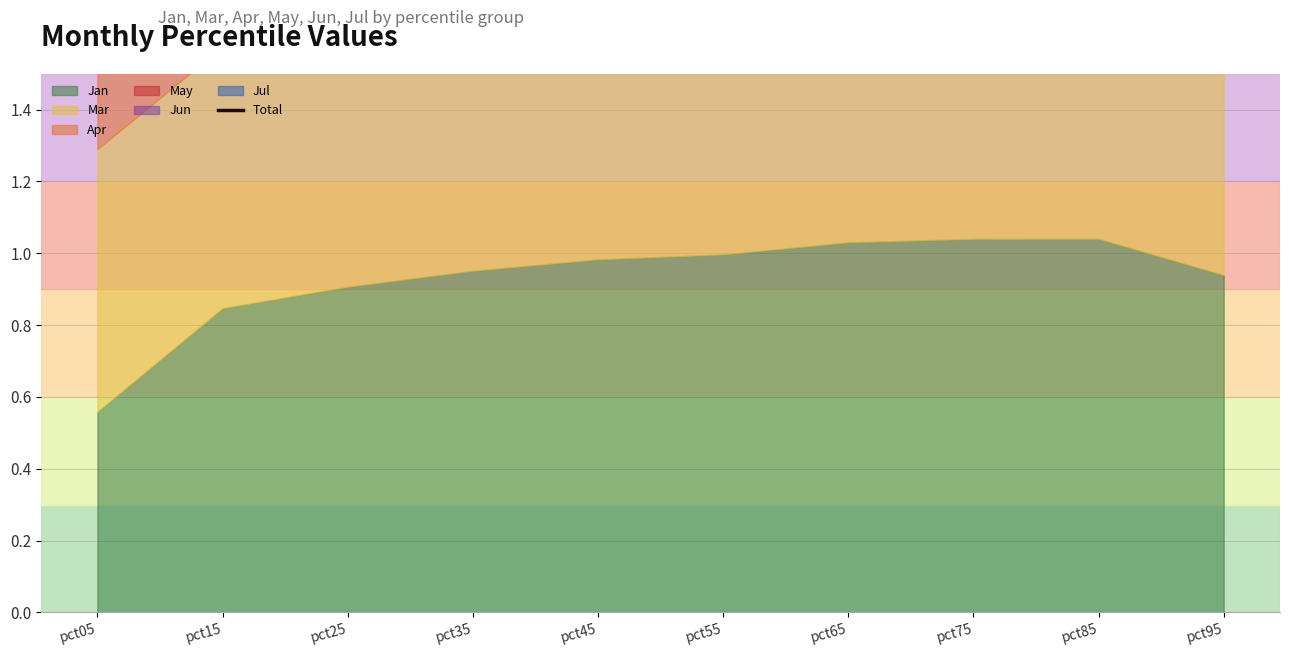

What is the difference between the second highest and second lowest values?

0.8